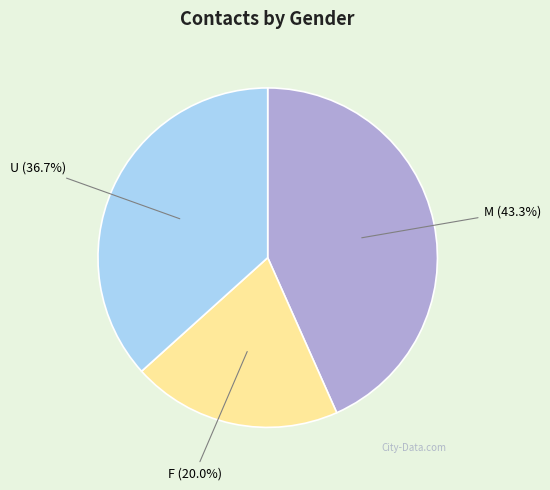

Does U represent more than half of the total?

No